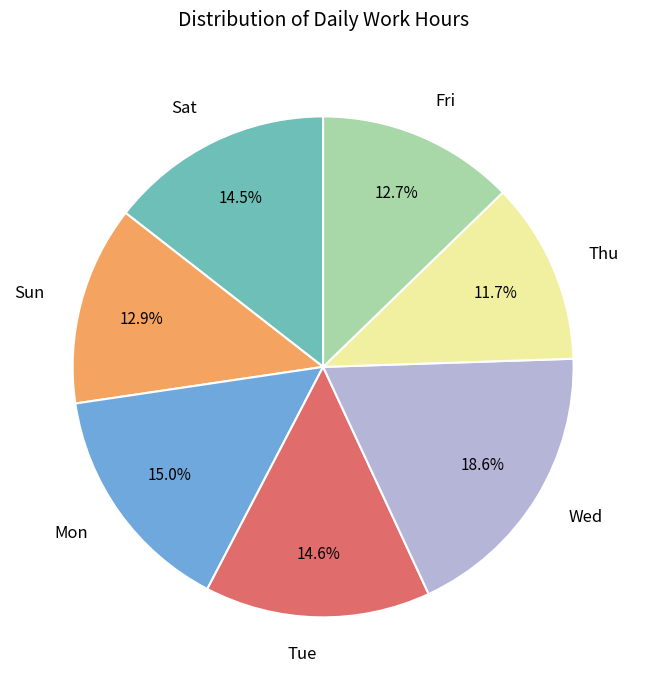

Combined, do Sat and Wed account for over 50%?

No